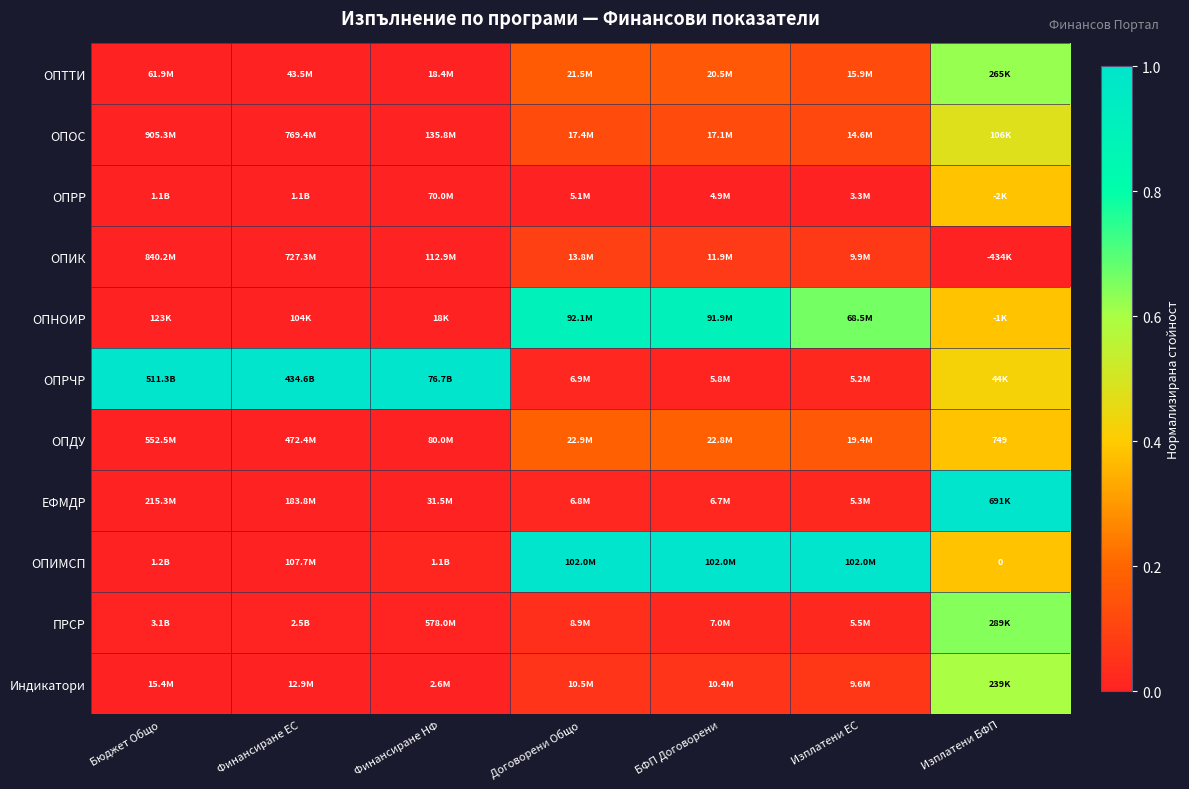

True or false: ПРСР has a value of 0.6 at Изплатени БФП.

True